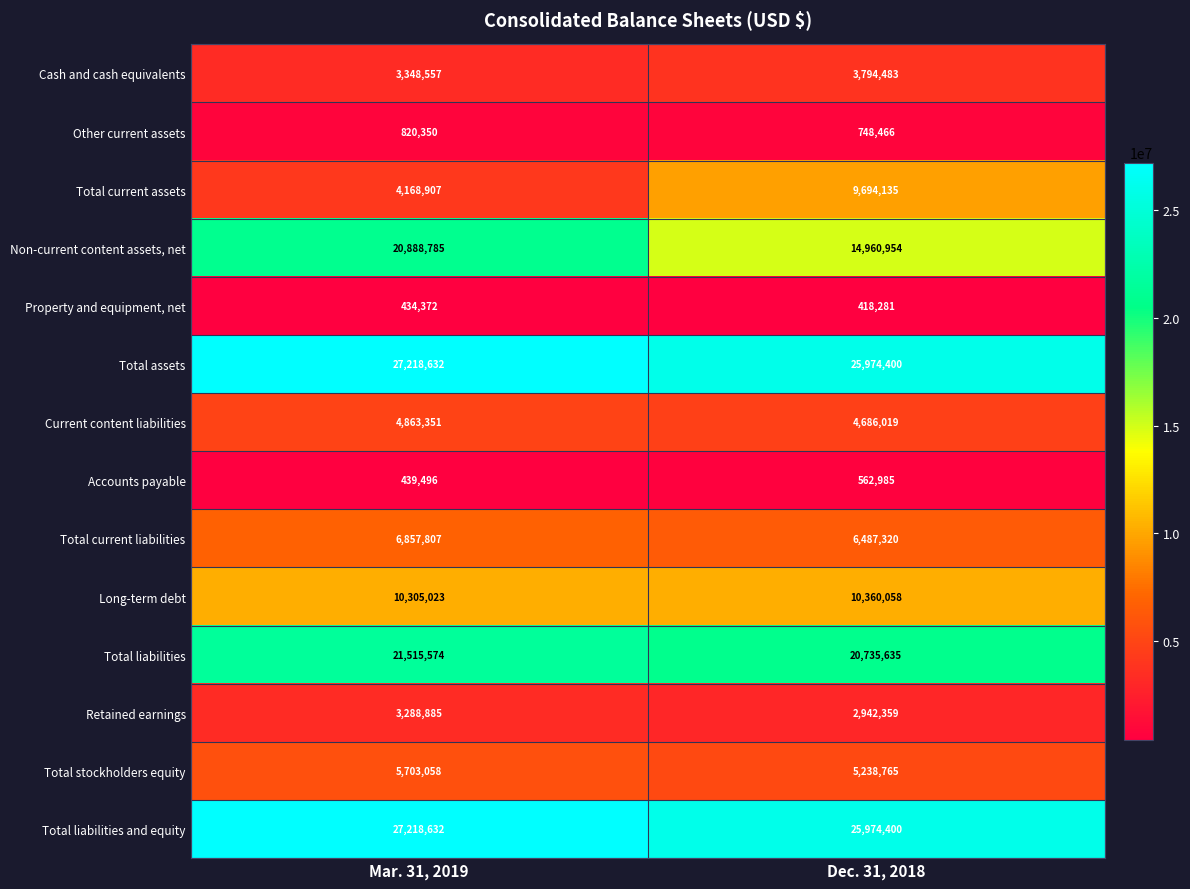

List the labels in order of Retained earnings value, largest first.

Mar. 31, 2019, Dec. 31, 2018